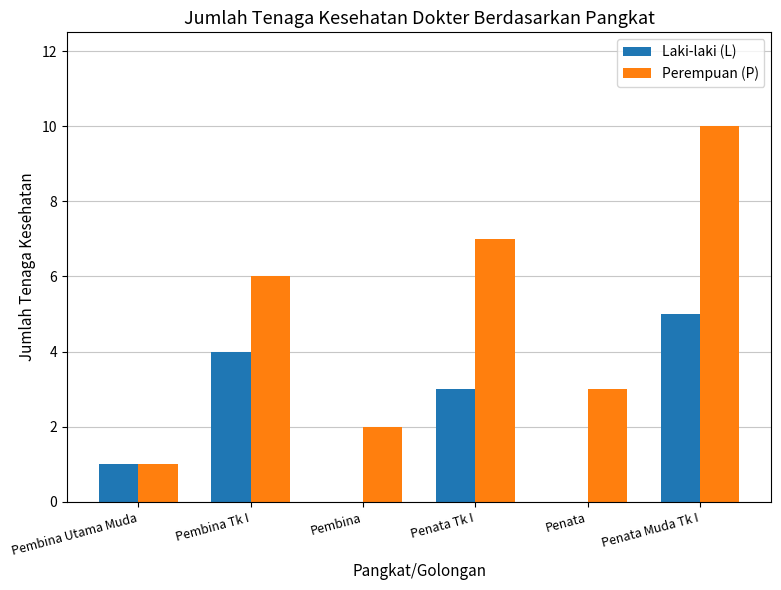

Which series has the largest total across all categories?

Perempuan (P)